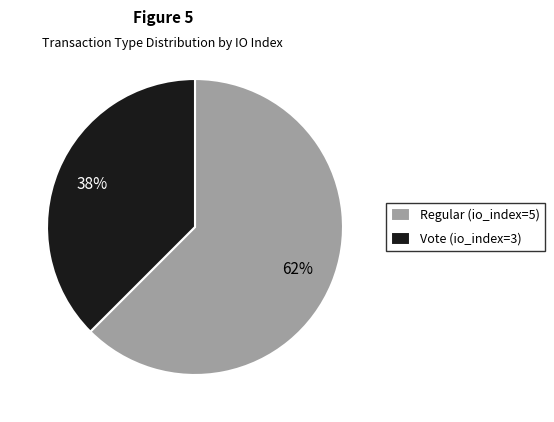

Count the number of slices in the pie.

2